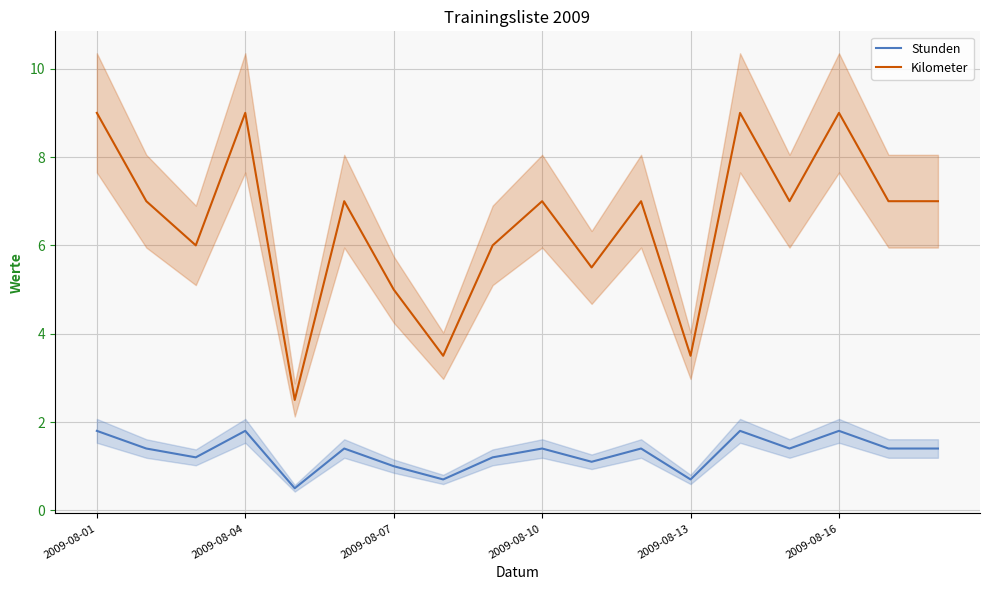

Which series changed the most between 11 and 14?

Stunden